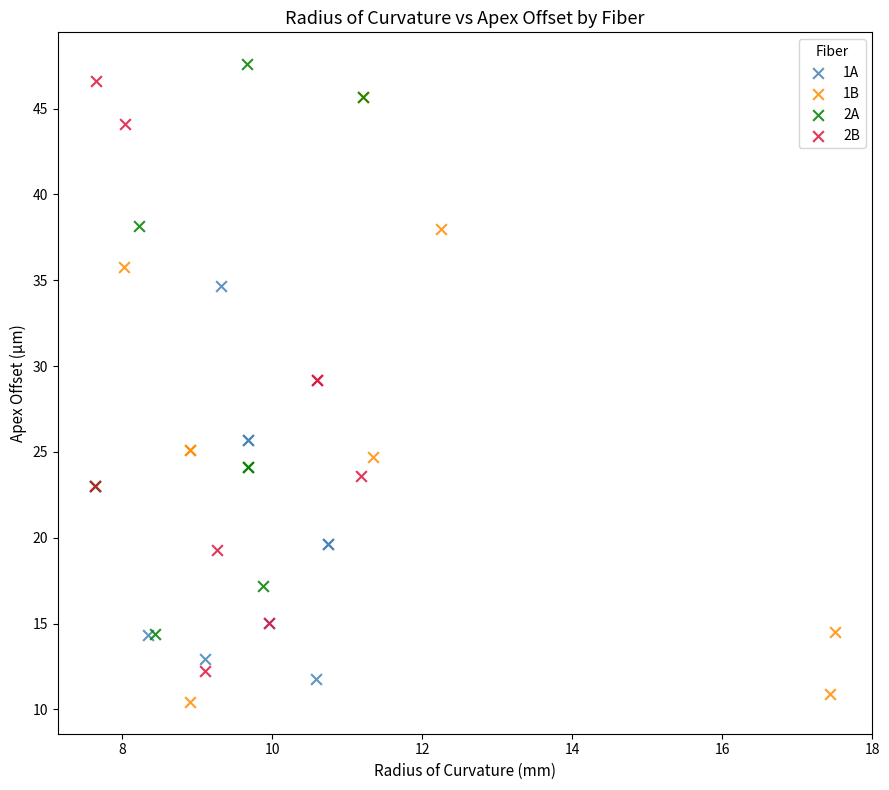

What are all the series names shown in the legend?

1A, 1B, 2A, 2B